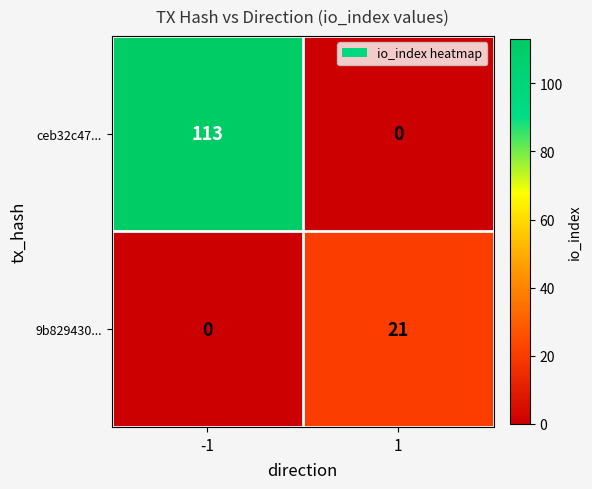

The value of 9b829430... at -1 is 7. True or false?

False